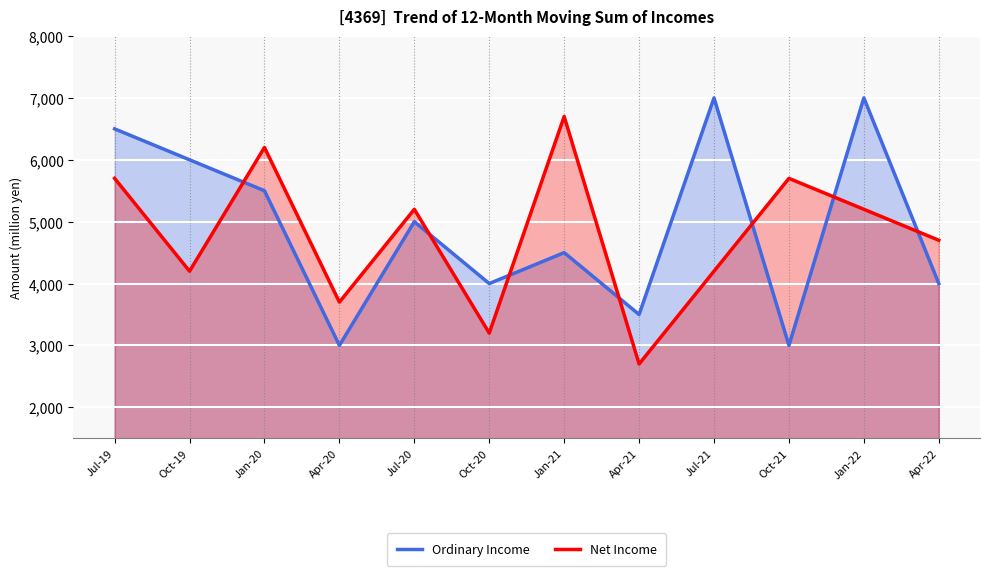

True or false: Ordinary Income has a value of 6419 at Apr-22.

False